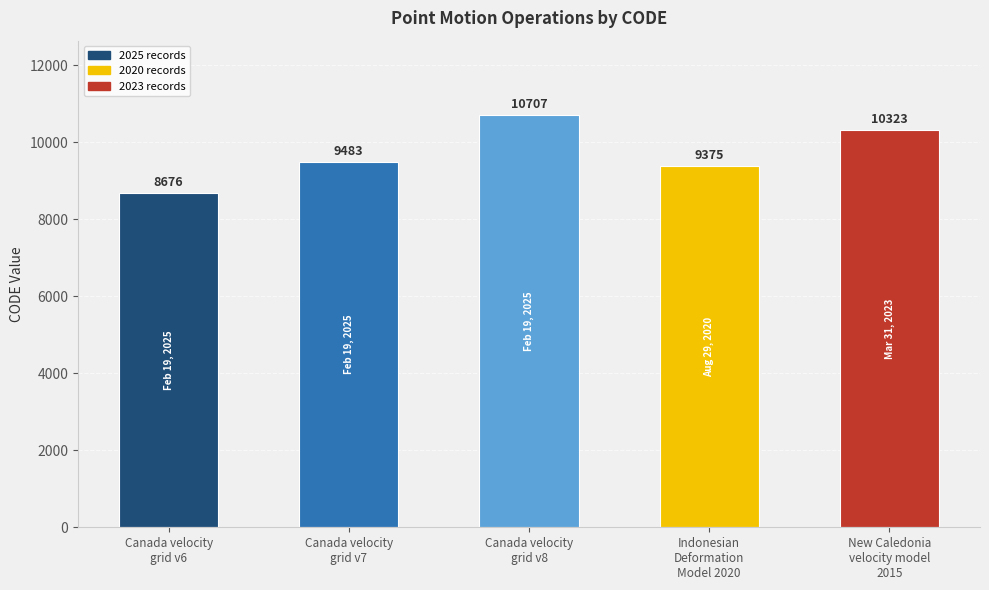

What position from the left is Canada velocity
grid v8?

3